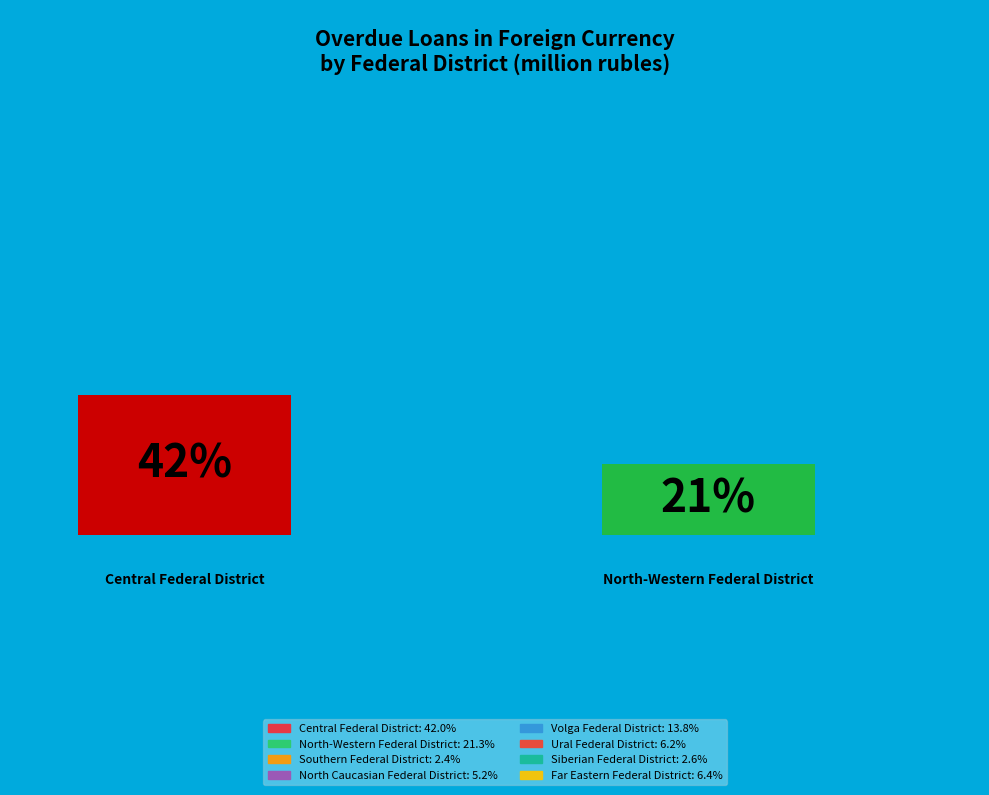

What is the ratio of the value at North-Western Federal District to the value at Southern Federal District?

8.7